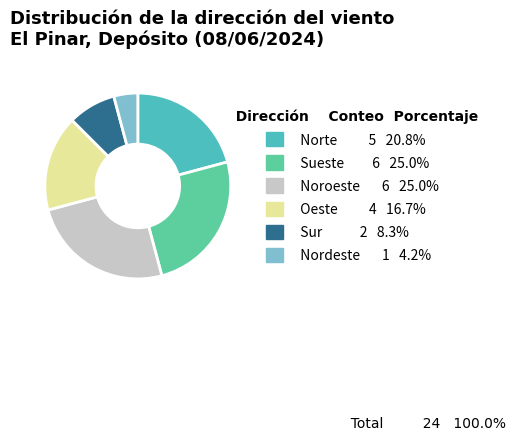

How many slices are in this pie chart?

6